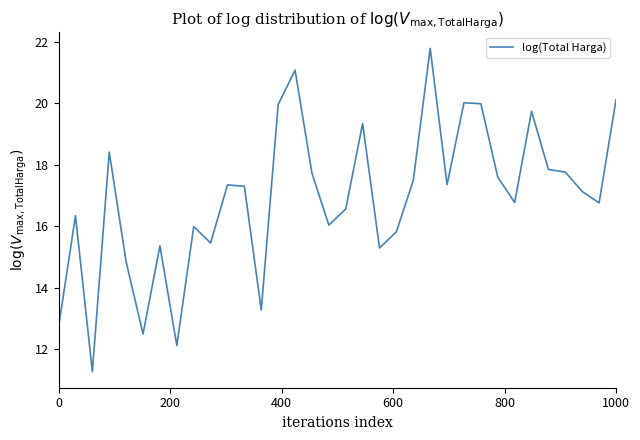

What is the difference between the maximum and minimum values?

10.5